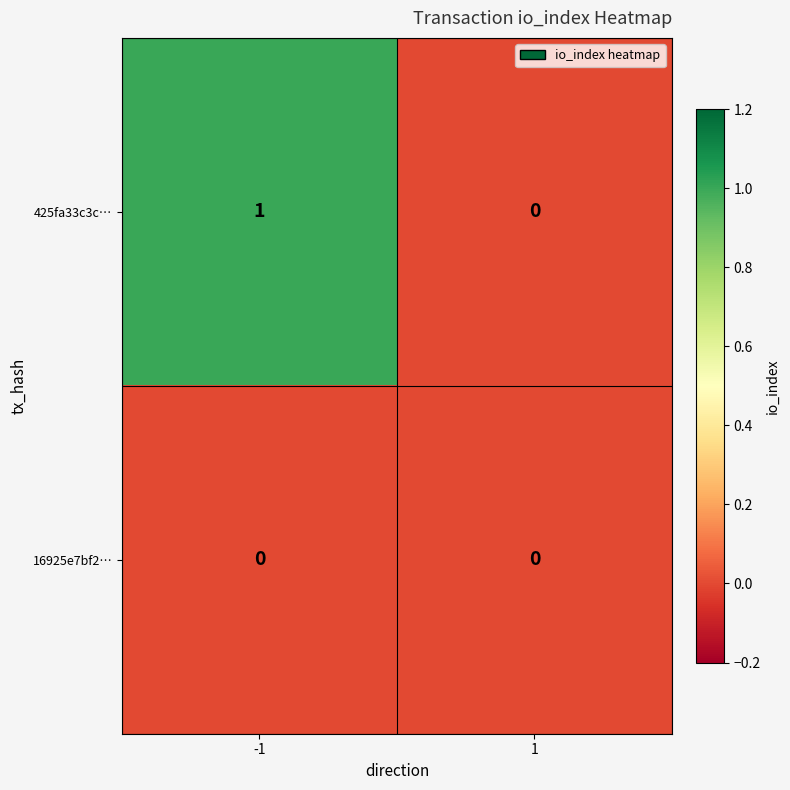

Which series has the largest range (max minus min)?

425fa33c3c…